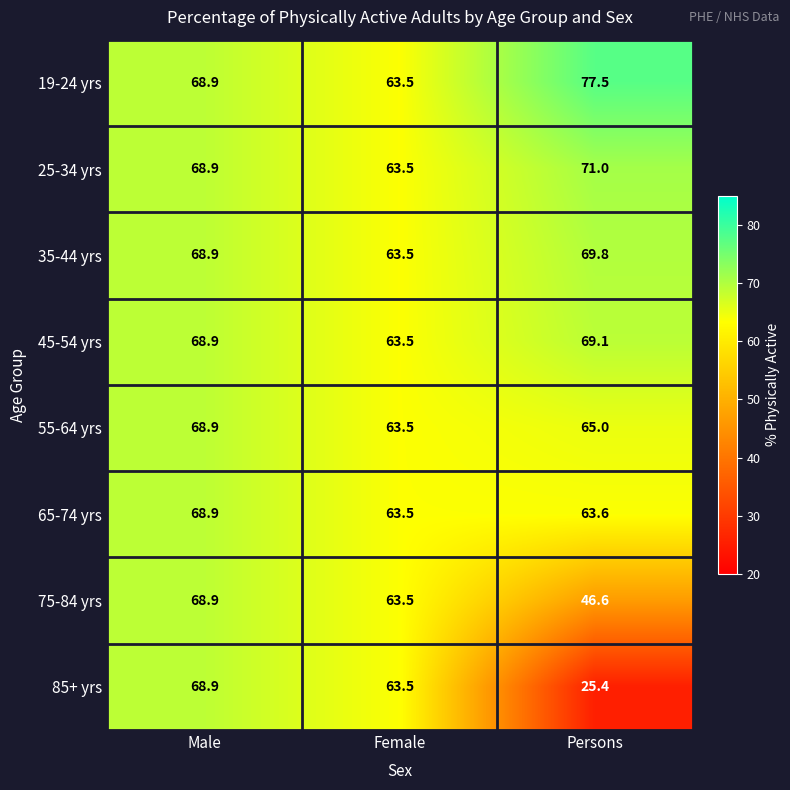

What is the total value across all series at Female?

508.0